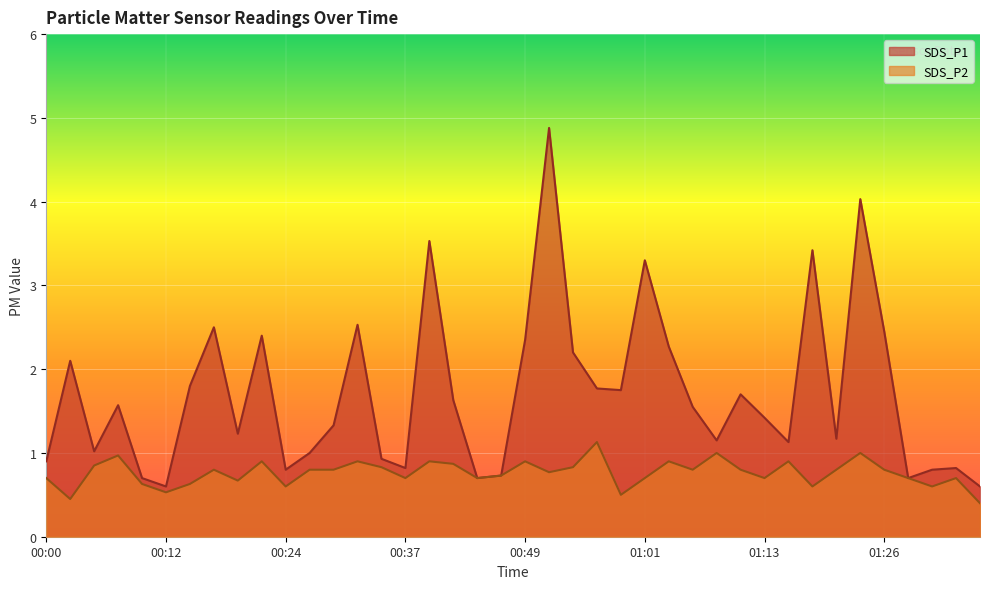

What is the average value of the SDS_P1 series?

1.7